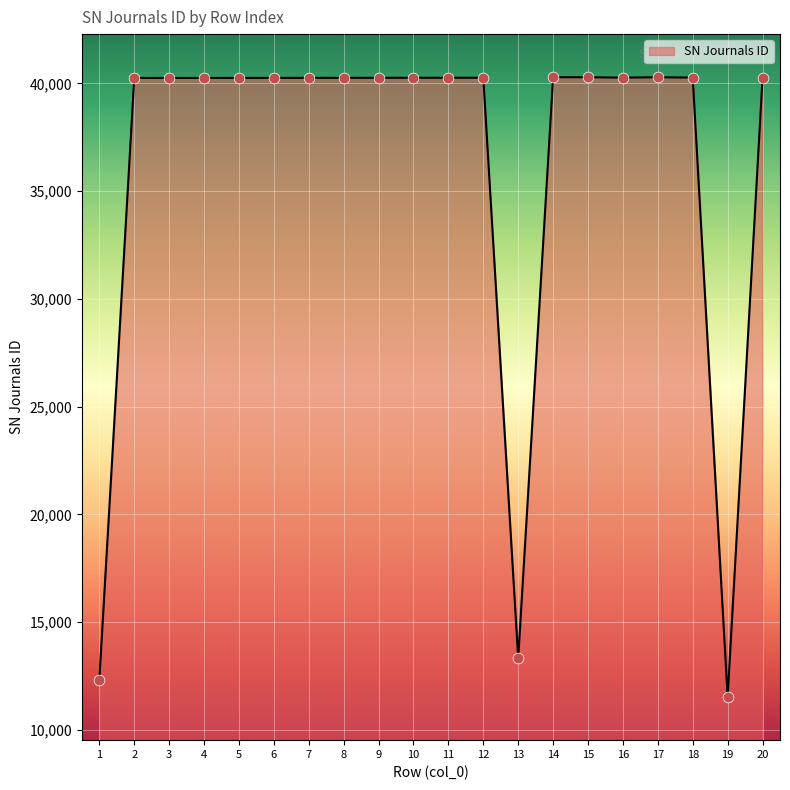

What is the change in value from 4 to 12?

+9